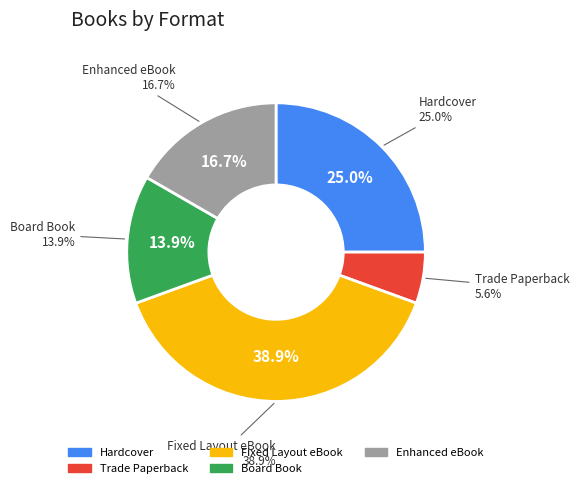

What is the change in value from Hardcover to Trade Paperback?

-7